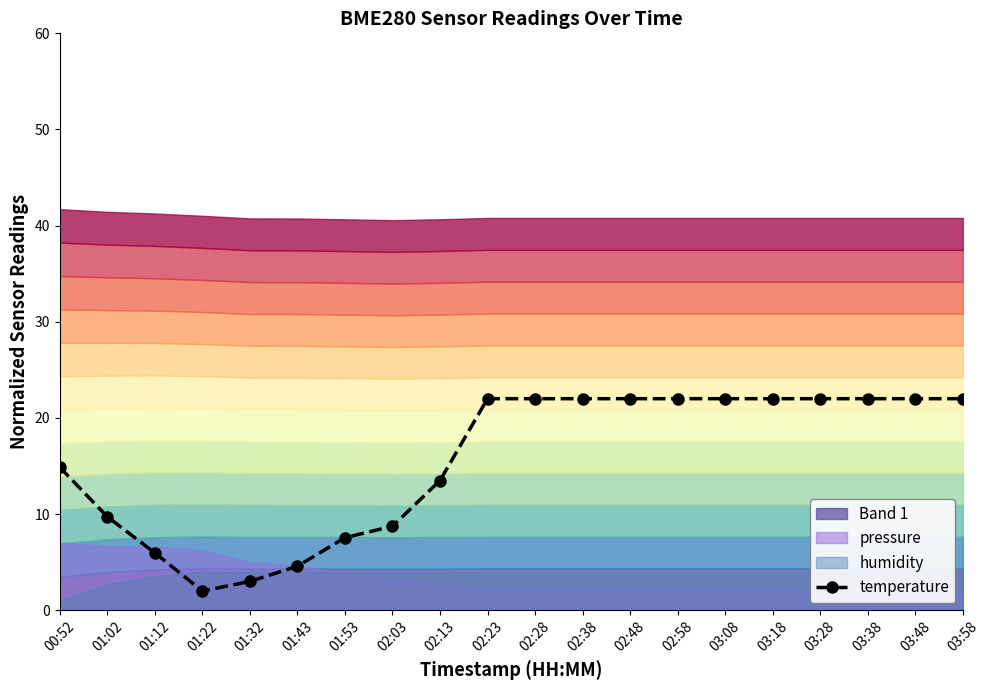

Rank the categories by value from highest to lowest.

02:23, 02:28, 02:38, 02:48, 02:58, 03:08, 03:18, 03:28, 03:38, 03:48, 03:58, 00:52, 02:13, 01:02, 02:03, 01:53, 01:12, 01:43, 01:32, 01:22